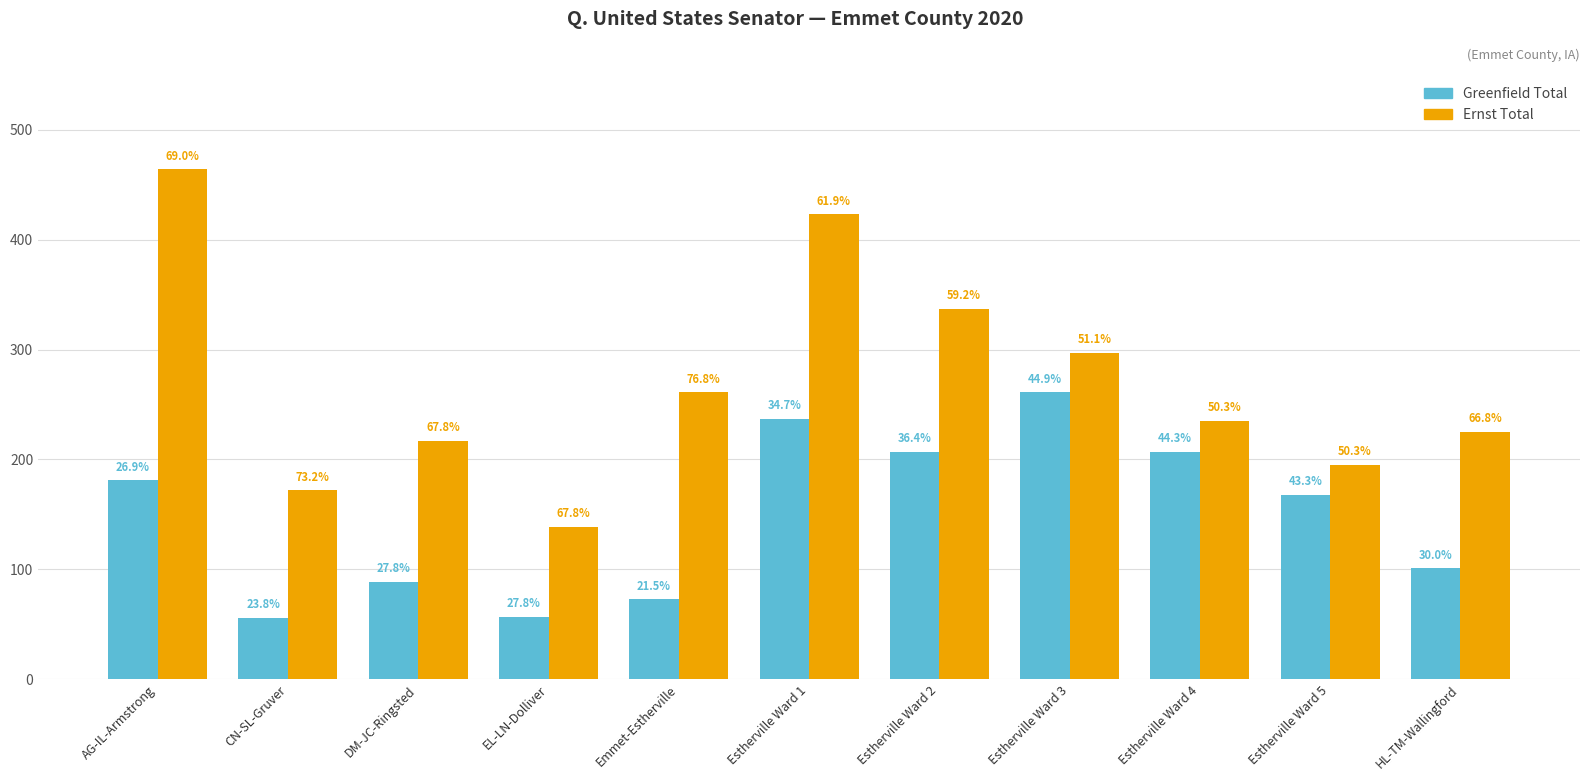

What is the difference between the second highest and minimum values in the Greenfield Total series?

181